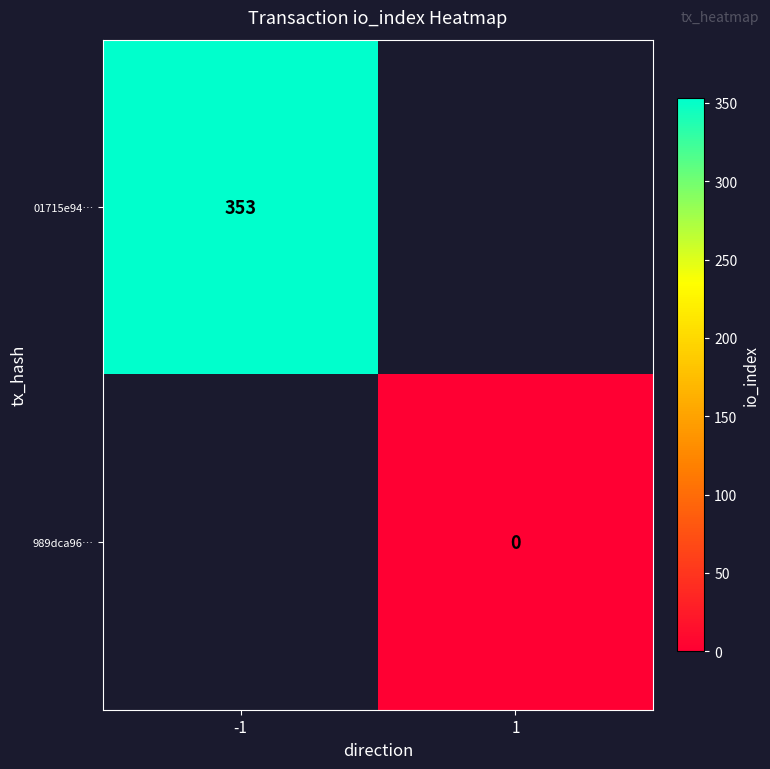

Which has a higher value, 1 or -1?

-1